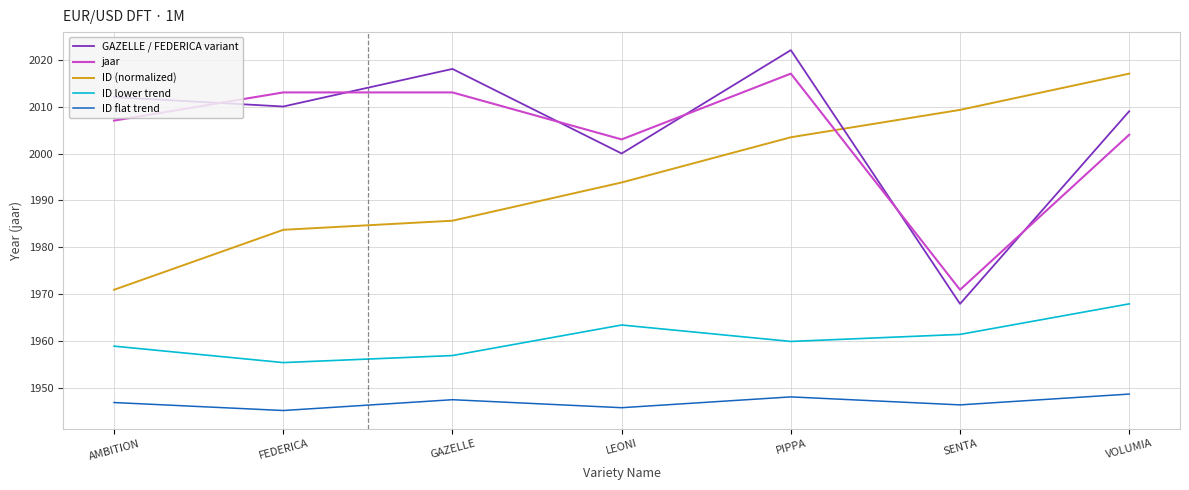

Which series has the largest total across all categories?

GAZELLE / FEDERICA variant